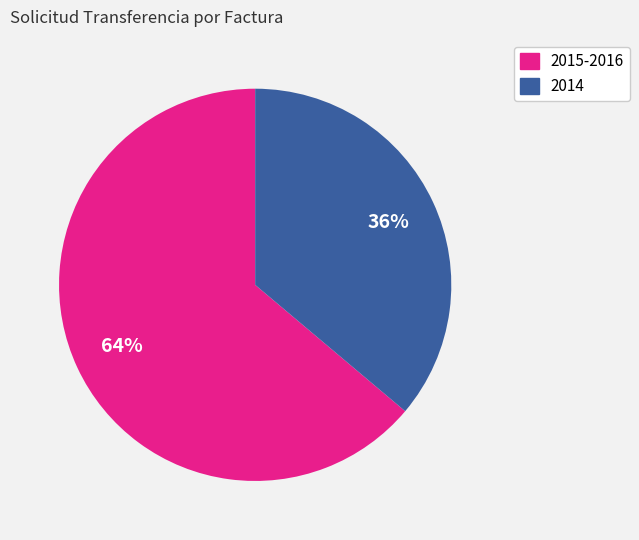

Is there any slice that represents more than half of the pie?

Yes